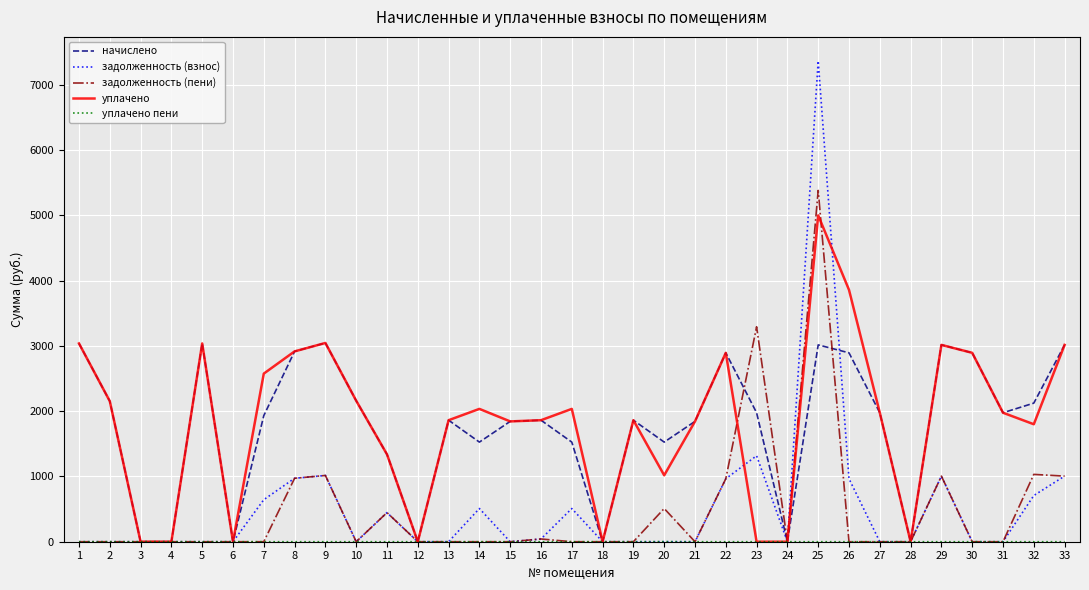

What is the maximum value for задолженность (пени)?

5382.9